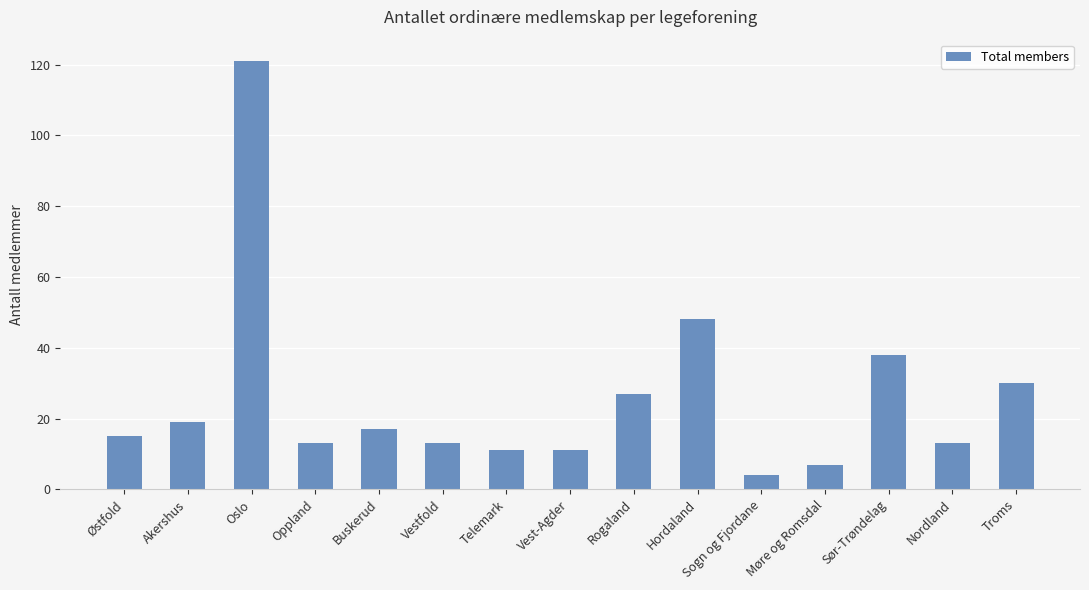

The value at Sogn og Fjordane is 4. True or false?

True